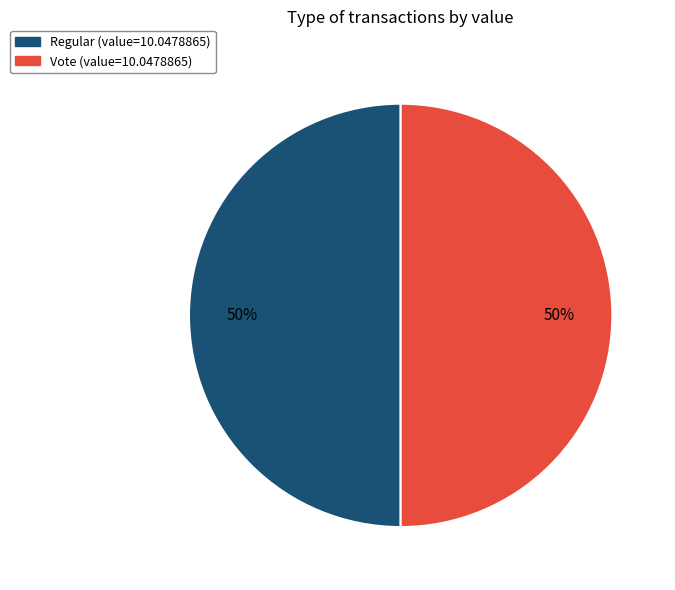

To the nearest percent, what percentage of the pie is Vote?

50%